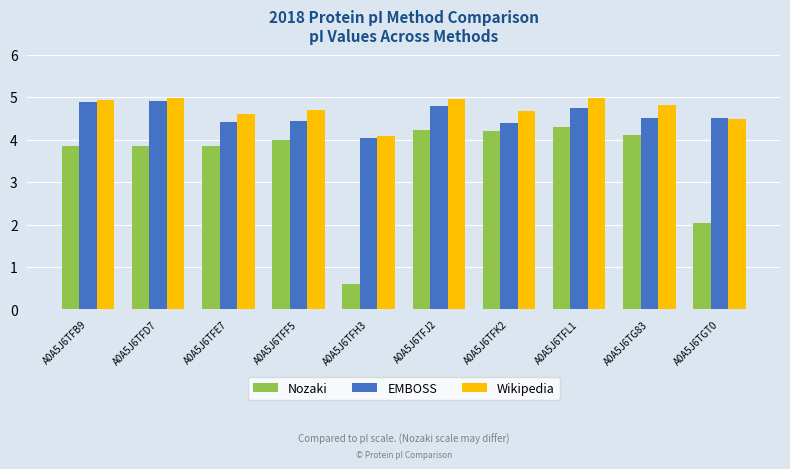

What is the sum of all EMBOSS values?

45.6